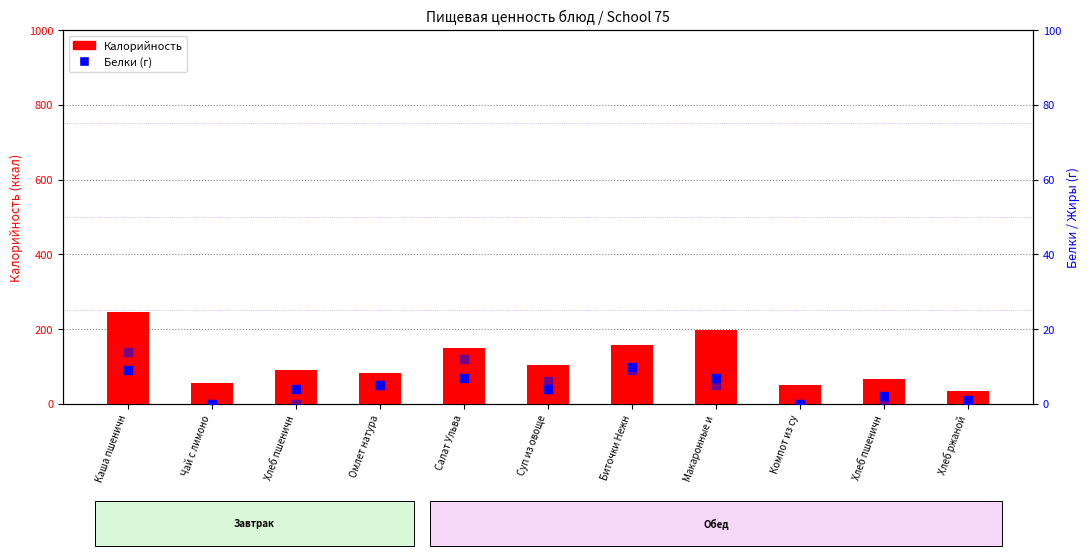

What is the total value across all series at Суп из овоще?

113